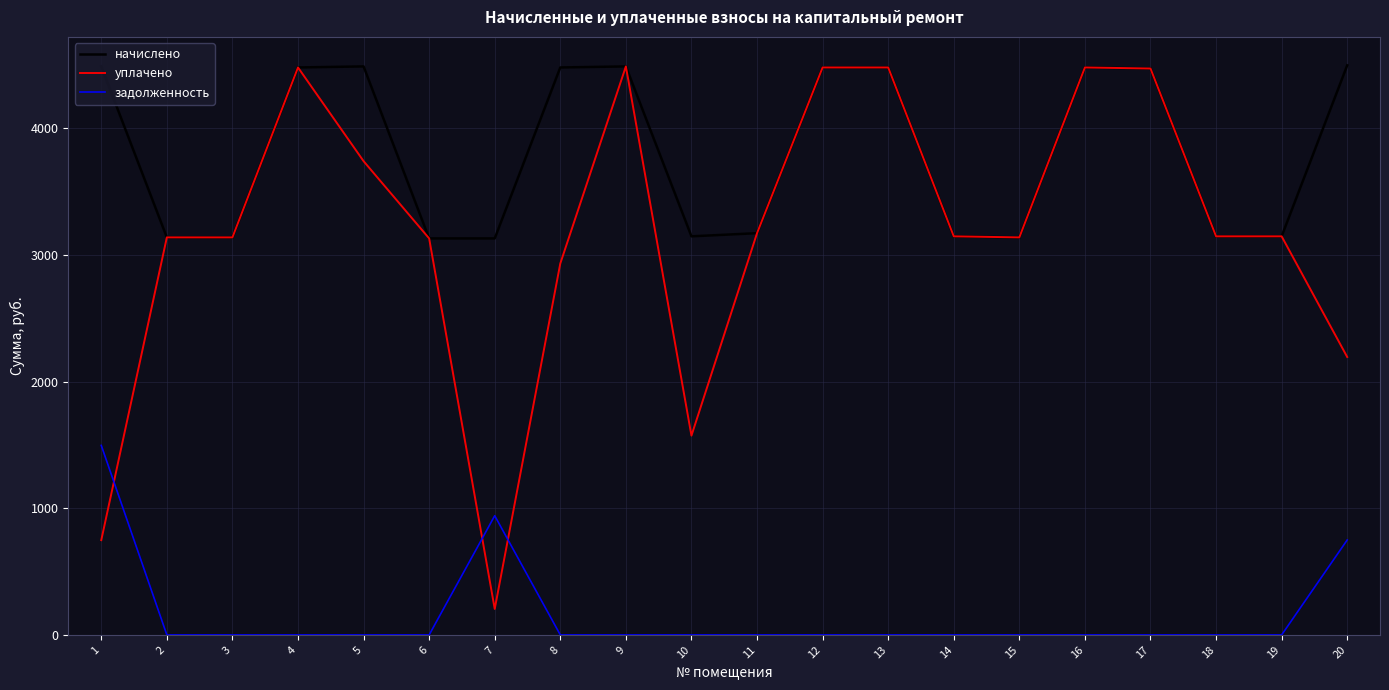

What is the minimum value for начислено?

3129.8